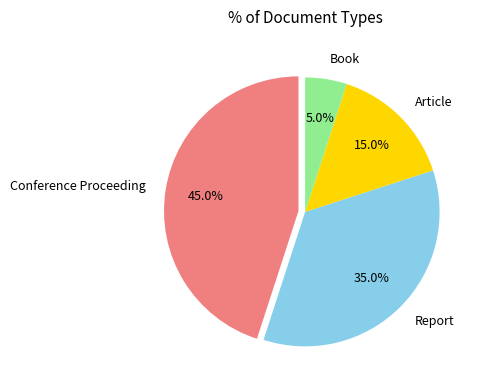

What portion of the pie excludes Report?

65.0%